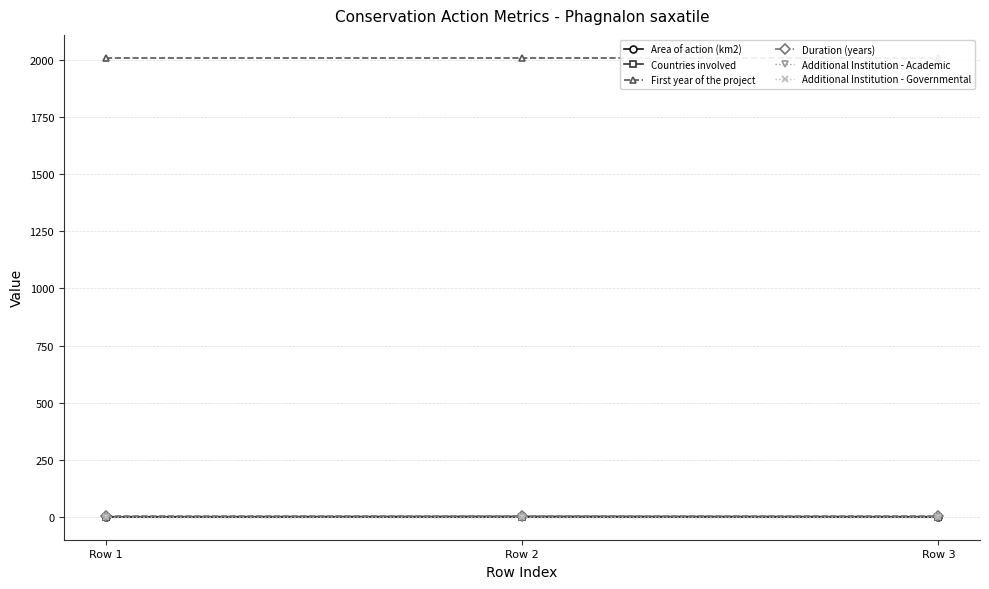

What is the value of the First year of the project point at the 3rd from the left?

2010.0